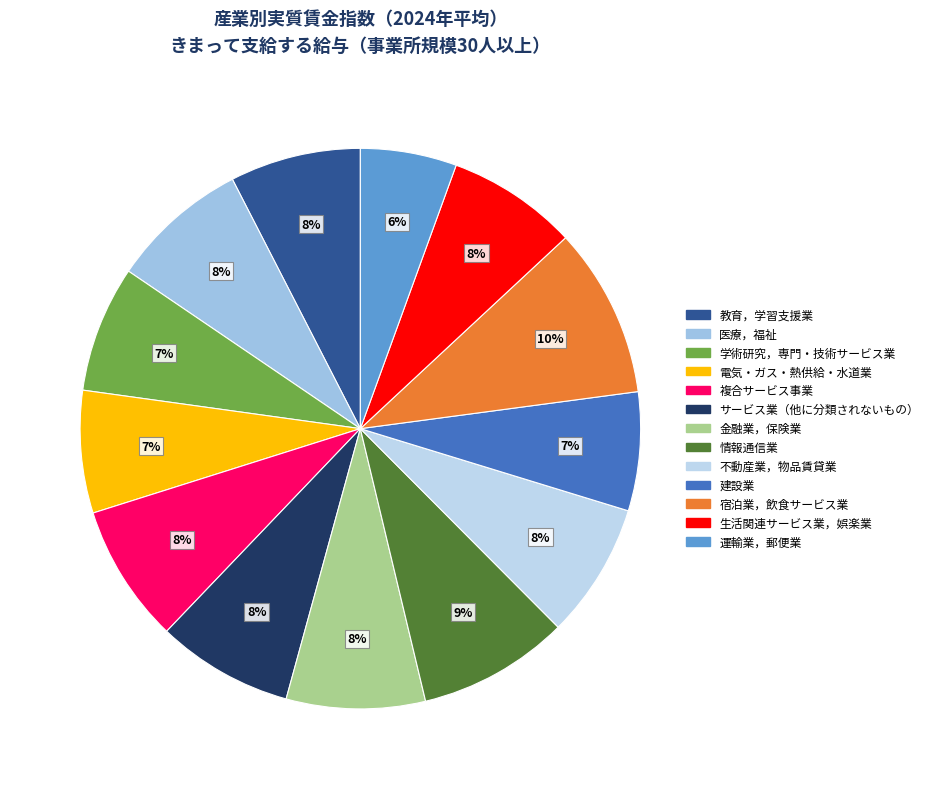

How many segments does this pie chart have?

13